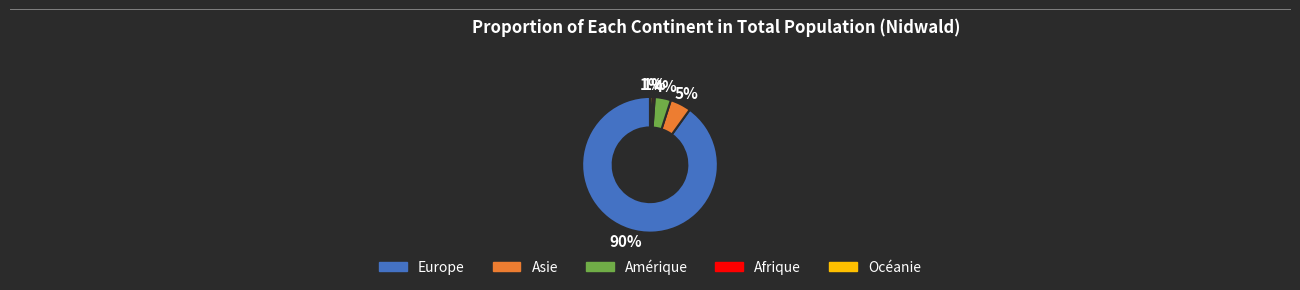

Which slice is the largest?

Europe